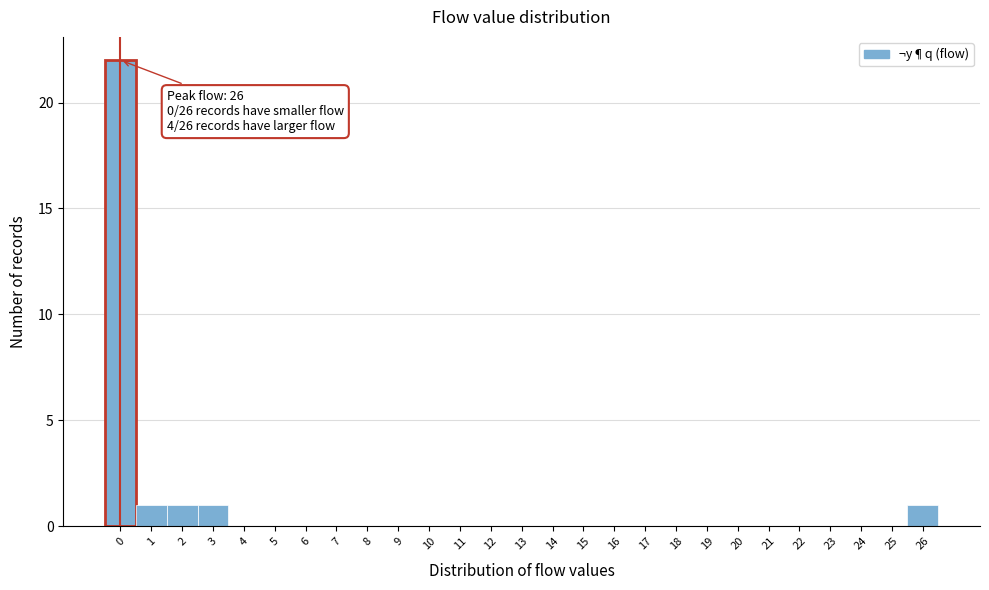

Which range on the x-axis has the tallest bar?

-0.5 to 0.5